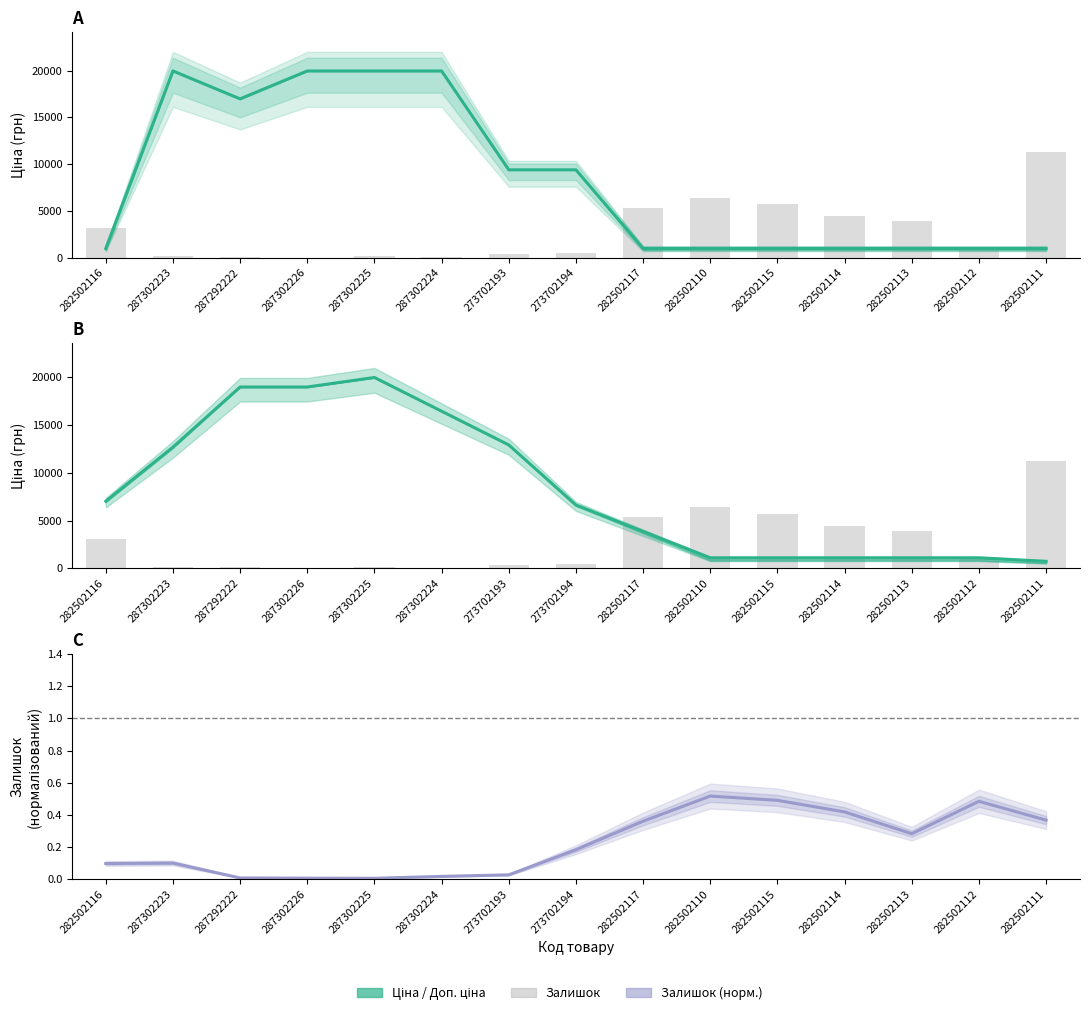

Reading left to right, extract all data points from this chart.

Доп. ціна: 963.8	19964.2	16976.3	19964.2	19964.2	19964.2	9384.0	9384.0	963.8	963.8	963.8	963.8	963.8	963.8	963.8
Залишок × 25: 3125.0	175.0	100.0	0.0	125.0	75.0	400.0	450.0	5350.0	6375.0	5725.0	4450.0	3950.0	1150.0	11250.0
Доп. ціна (згладжена): 7024.4	12683.2	18968.2	18968.2	19964.2	16437.4	12910.7	6625.7	3867.4	1109.2	1109.2	1109.2	1109.2	1109.2	739.4
Залишок тренд: 0.1	0.1	0.0	0.0	0.0	0.0	0.0	0.2	0.4	0.5	0.5	0.4	0.3	0.5	0.4